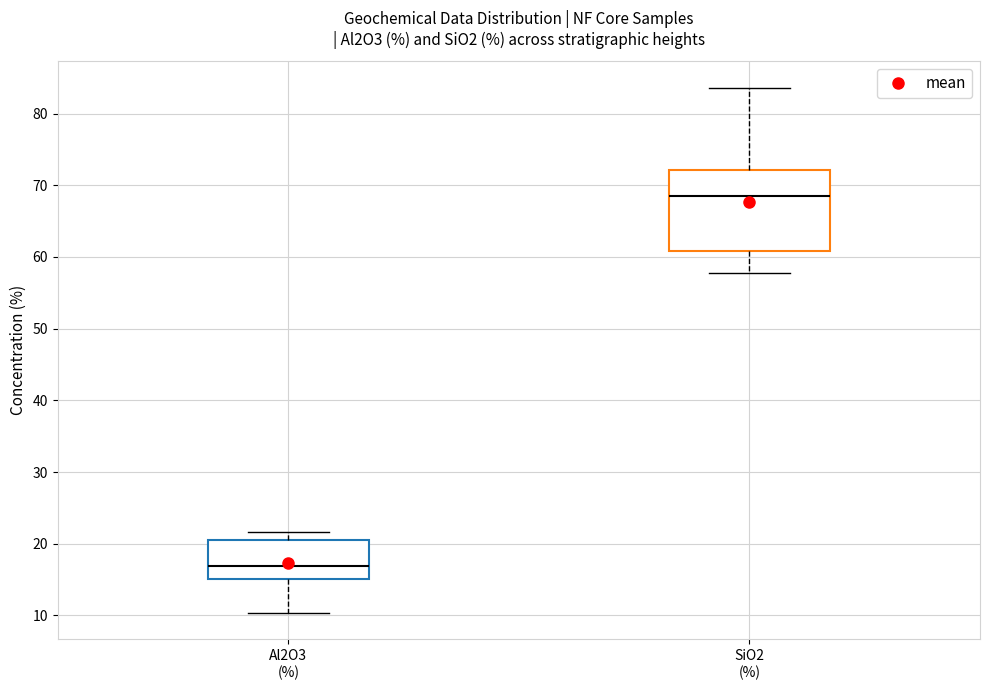

Where is the lower edge of the box for Al2O3 (%) on the y-axis? The values are not printed on the chart, so give them approximately, as read against the axis.

15